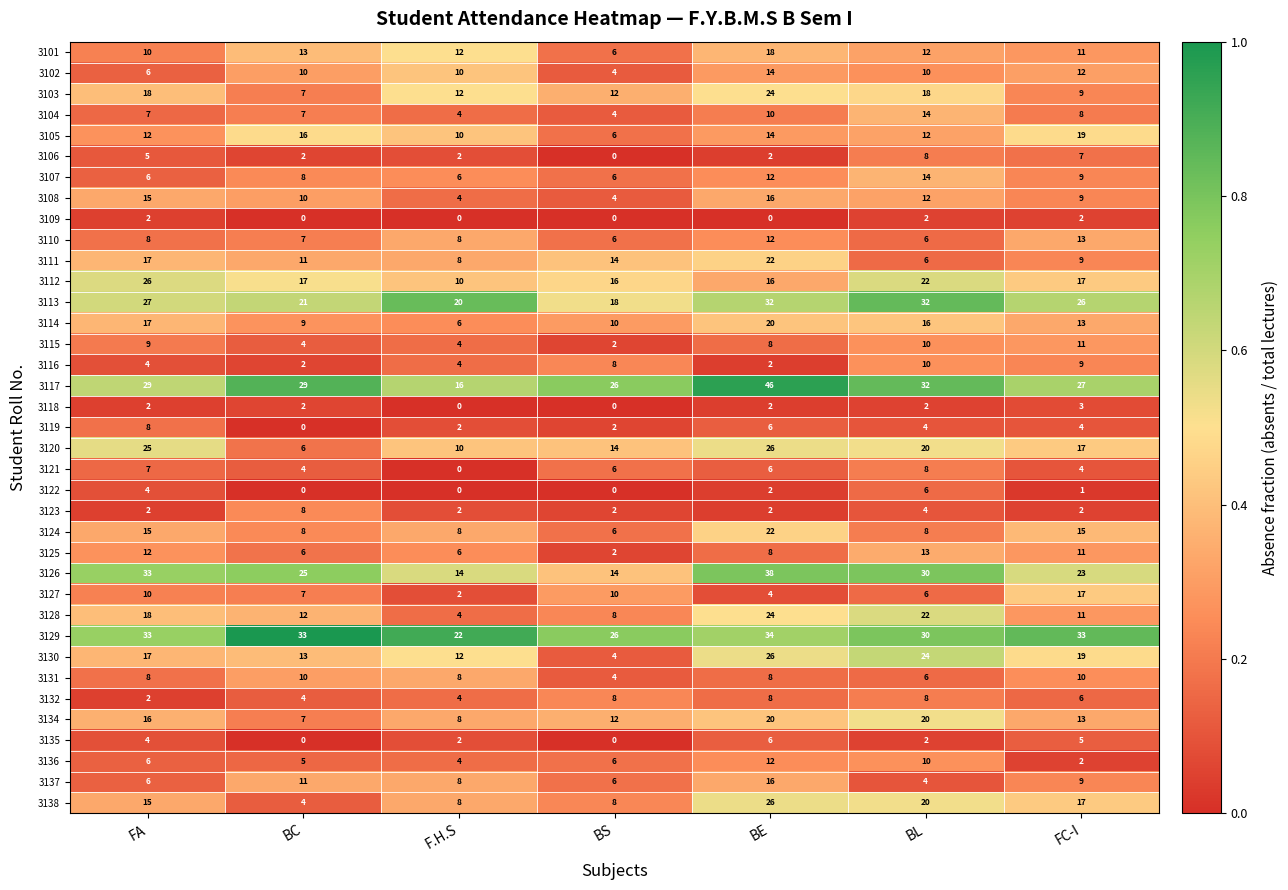

Where is 3108 nearest to the value 10?

BC